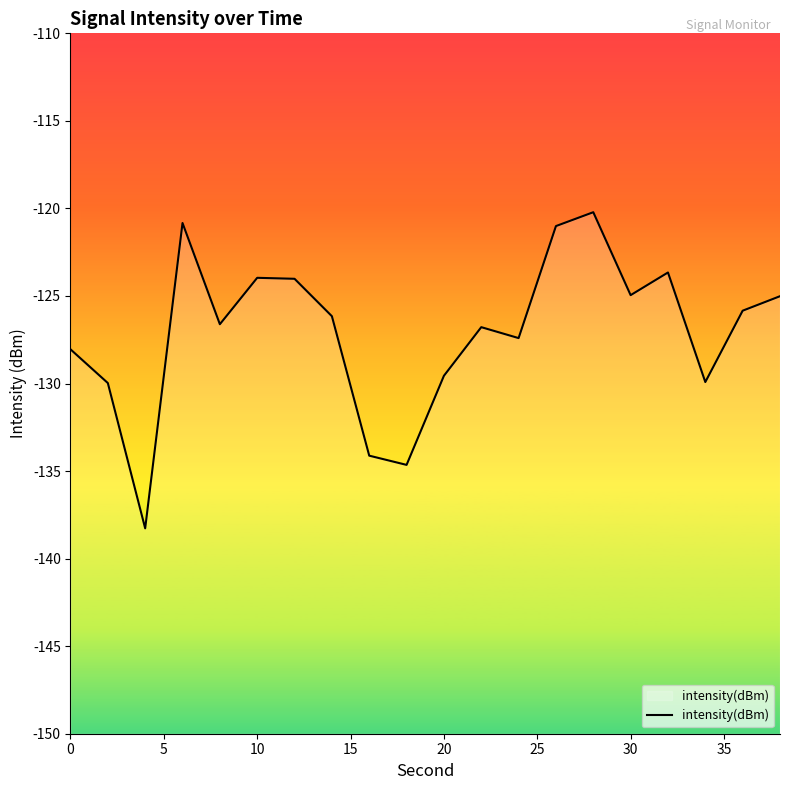

How many data points are less than -126?

11